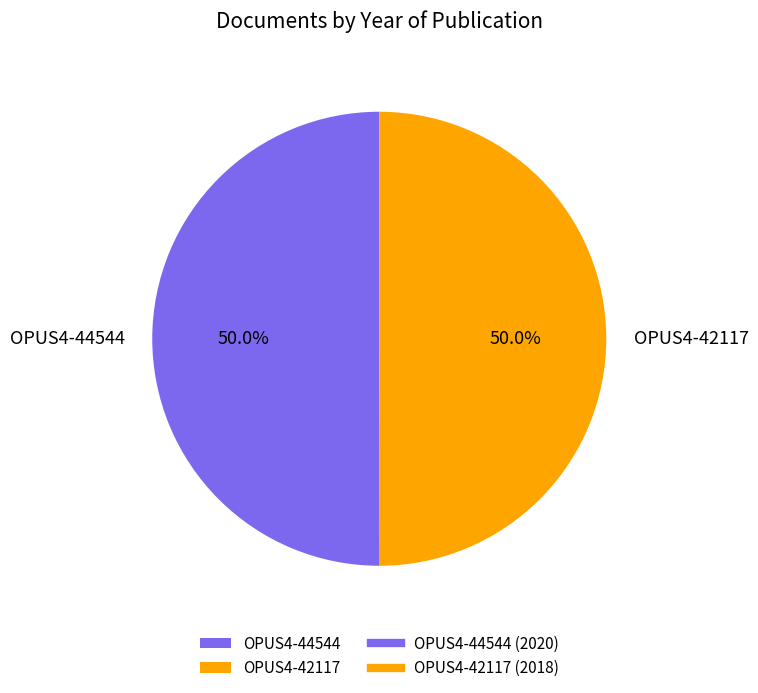

Approximately how many times larger is the value at OPUS4-44544 compared to OPUS4-42117?

1.0